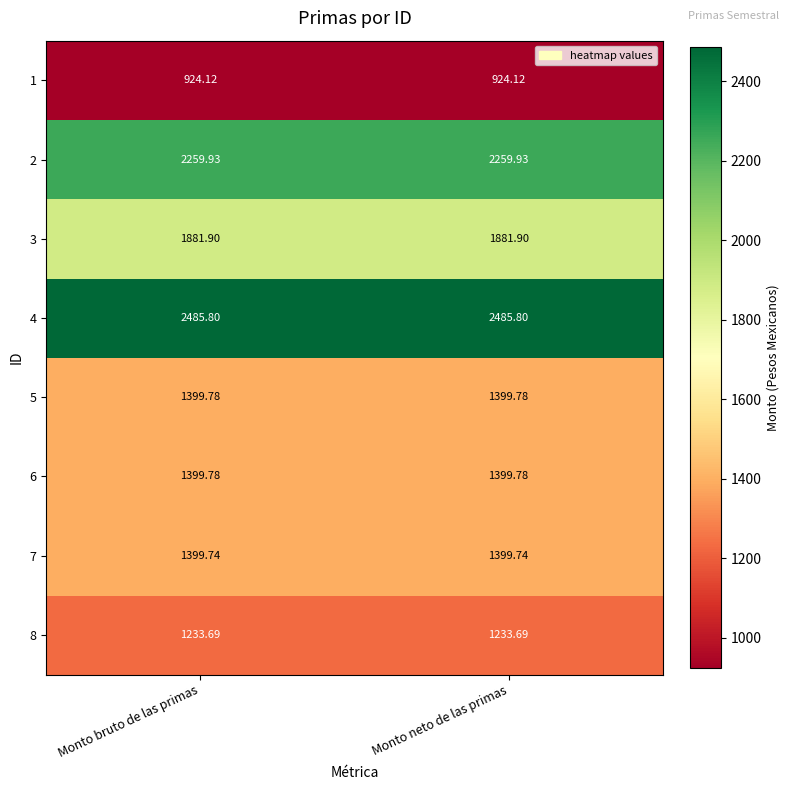

Is the value of 4 at Monto bruto de las primas greater than the value of 8 at Monto bruto de las primas?

Yes